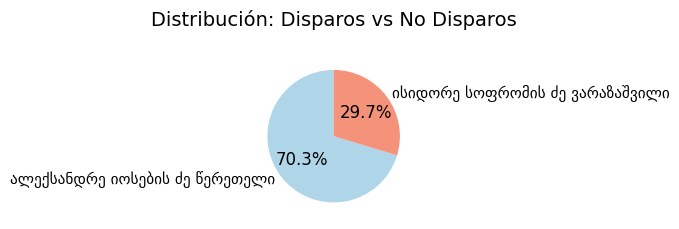

Is there any slice that represents more than half of the pie?

Yes